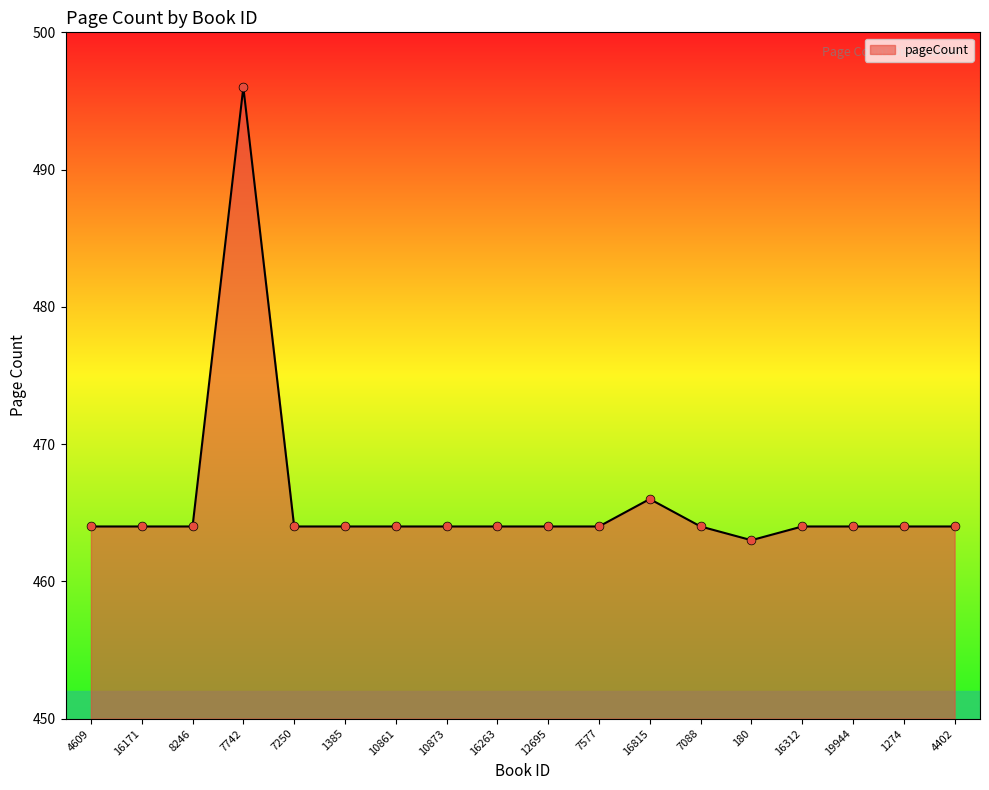

What is the ratio of the value at 8246 to the value at 12695?

1.0